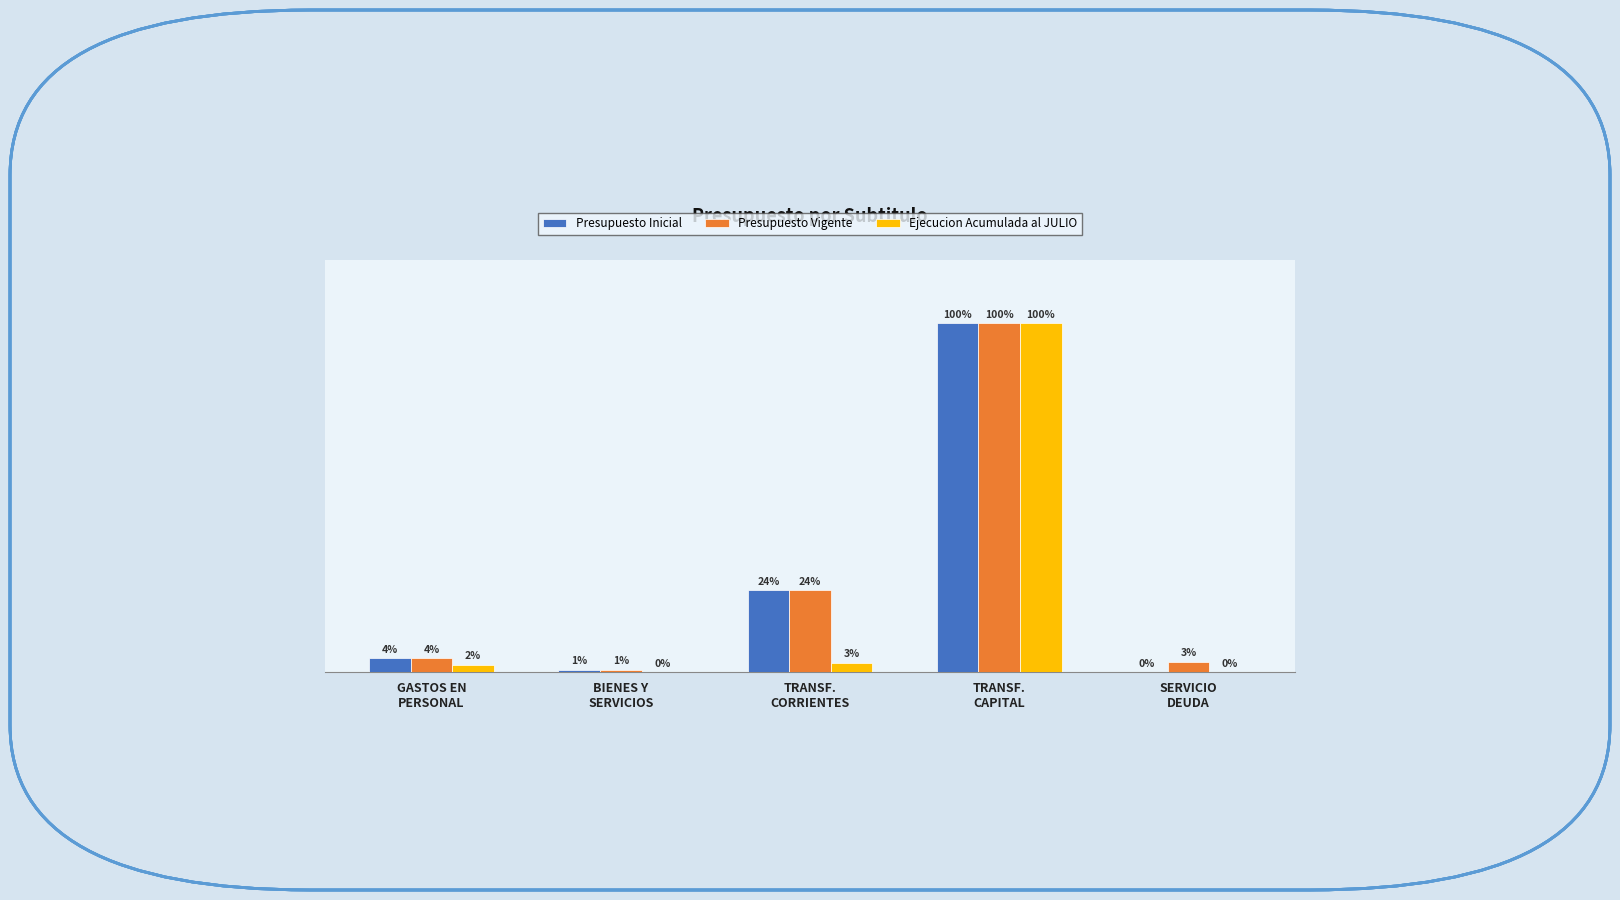

What is the difference between the second highest and minimum values in the Presupuesto Inicial series?

1290375